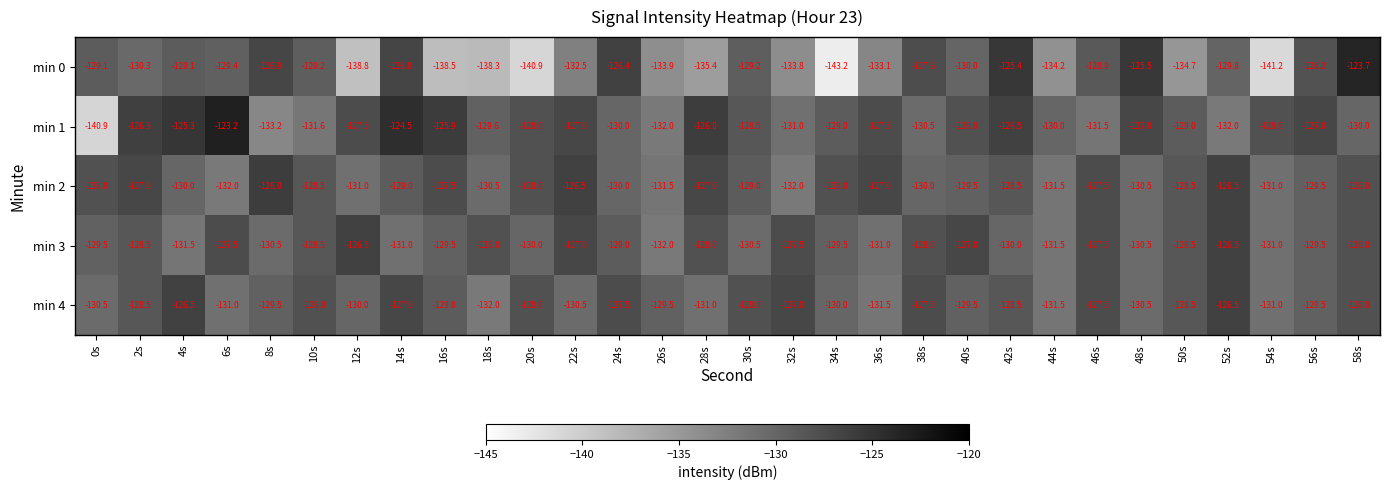

What is the sum of the min 2 values at 34s and 48s?

-258.5